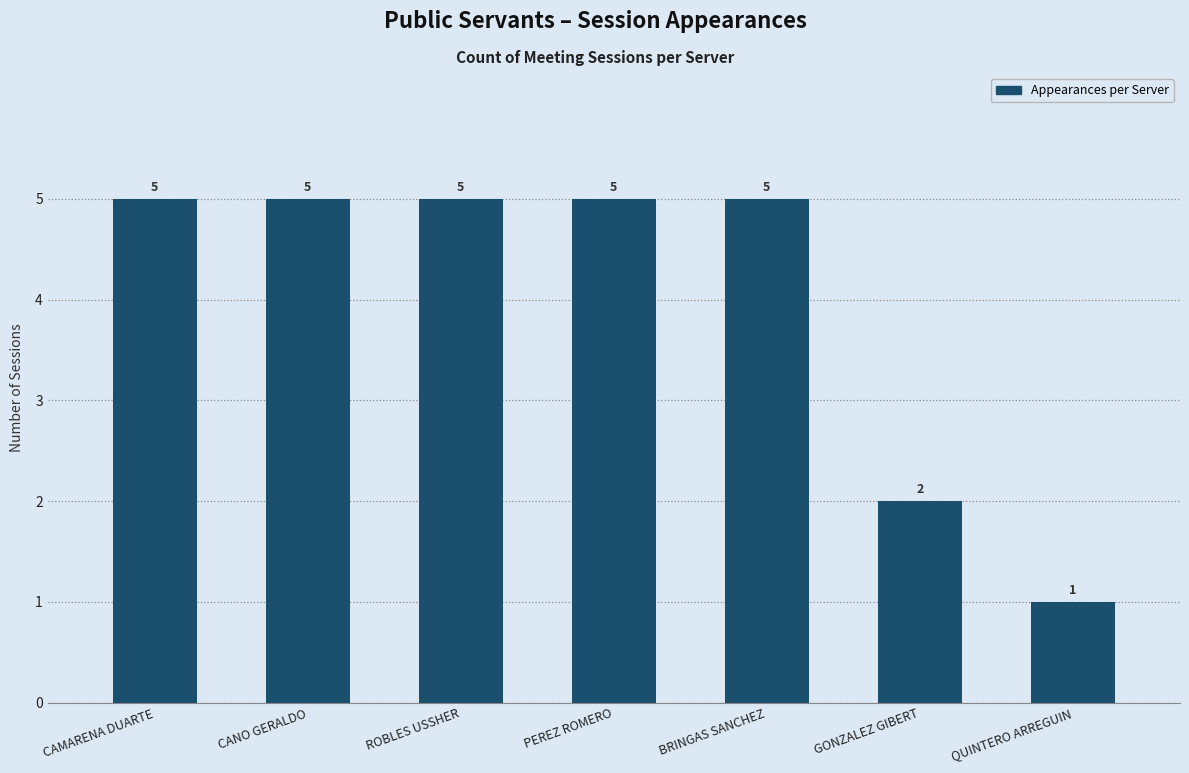

What is the label of the 4th bar from the right?

PEREZ ROMERO